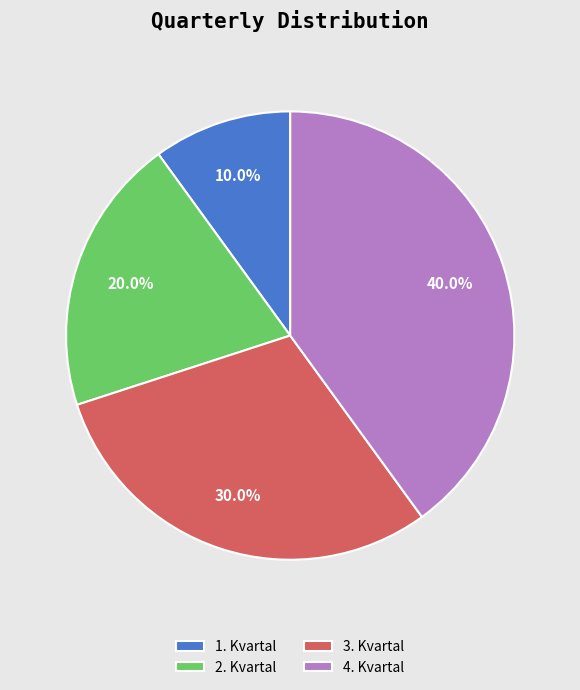

Rank the categories by value from highest to lowest.

4. Kvartal, 3. Kvartal, 2. Kvartal, 1. Kvartal